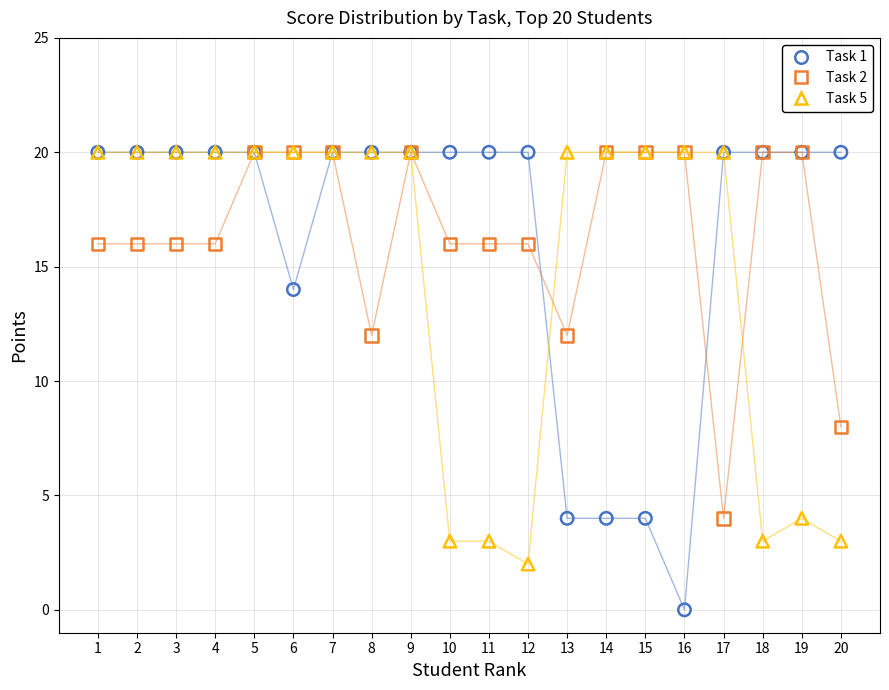

What are all the series names shown in the legend?

Task 1, Task 2, Task 5